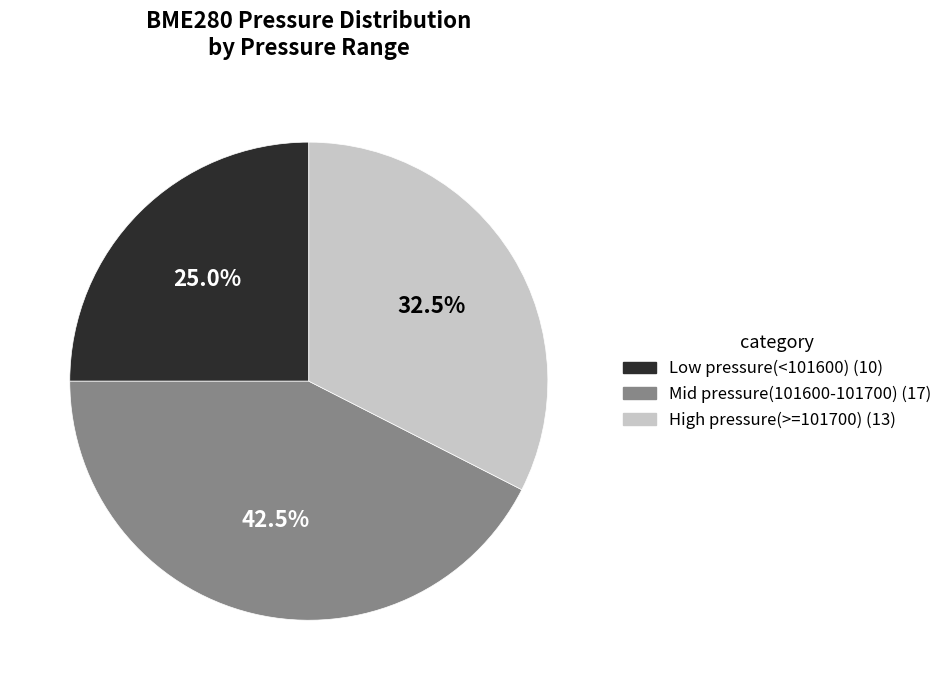

Count the number of slices in the pie.

3